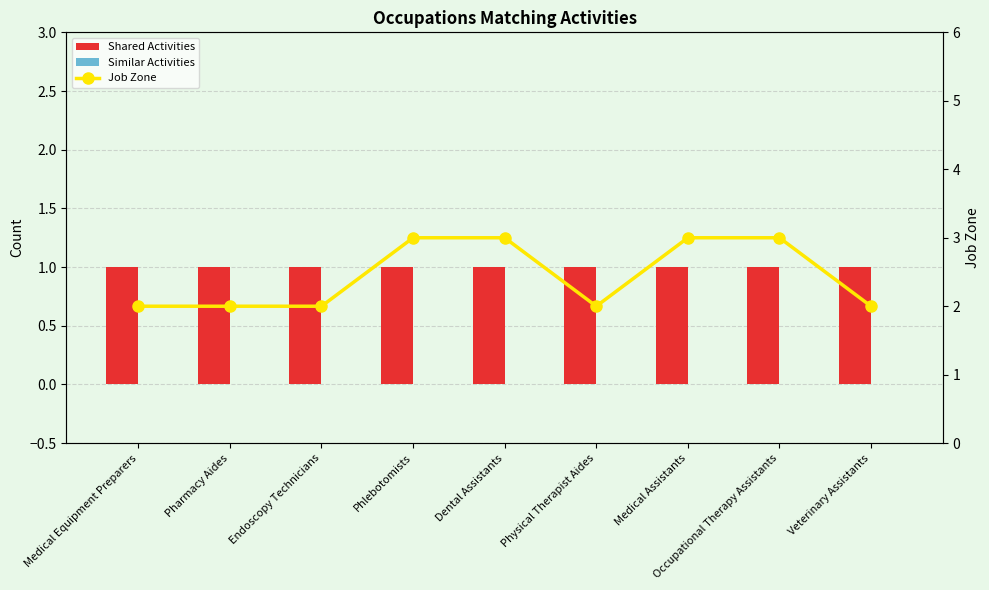

Reading left to right, extract all data points from this chart.

Shared Activities: 1	1	1	1	1	1	1	1	1
Similar Activities: 0	0	0	0	0	0	0	0	0
Job Zone: 2	2	2	3	3	2	3	3	2